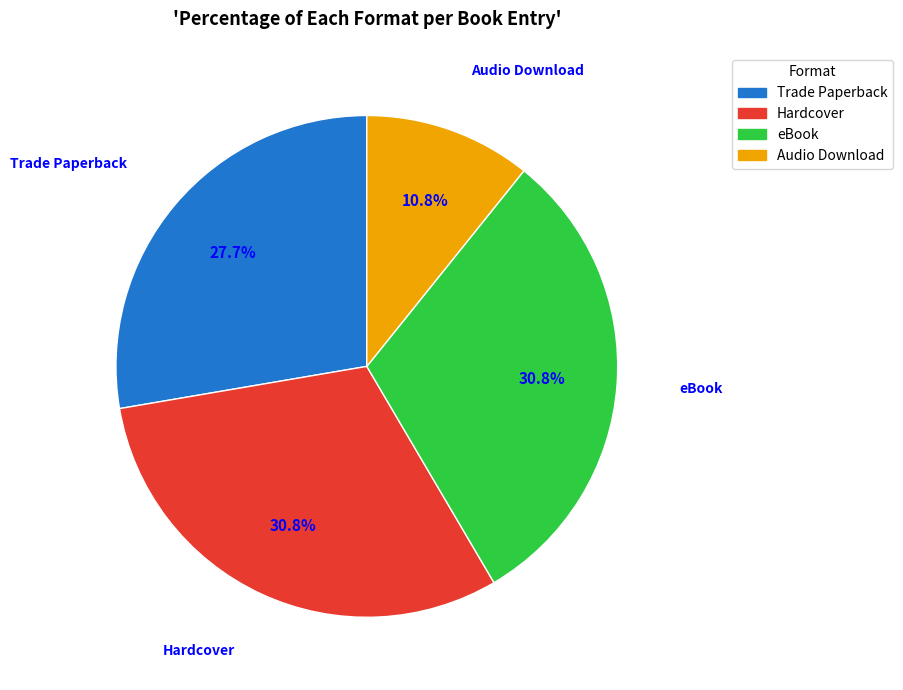

What portion of the pie excludes Hardcover?

69.2%